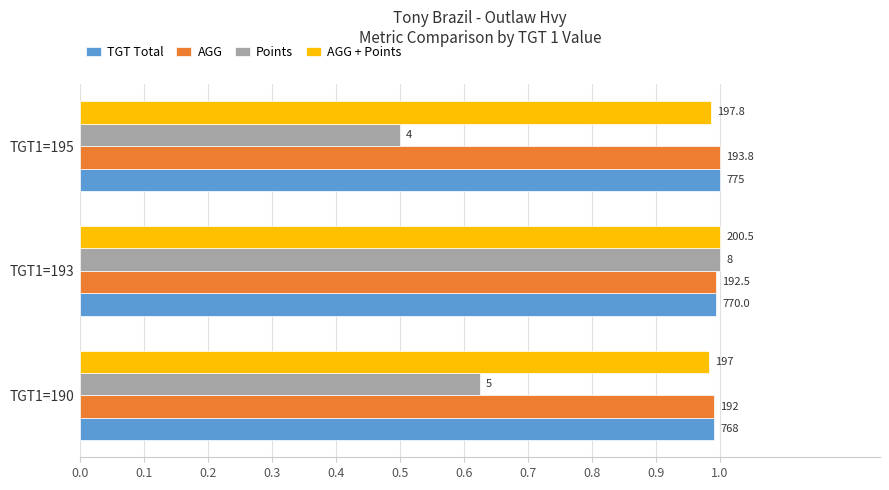

What are all the series names shown in the legend?

TGT Total, AGG, Points, AGG + Points